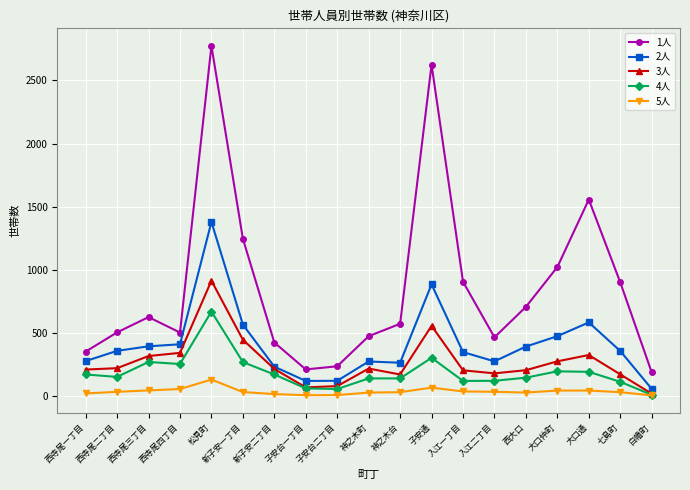

How many data points in 1人 are less than 575?

9